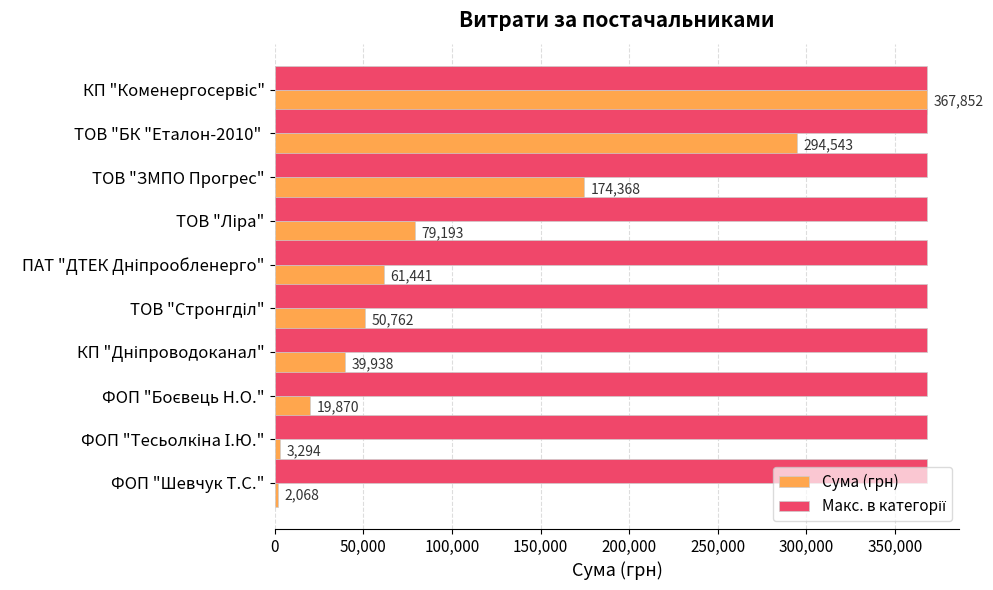

Which series has the largest range (max minus min)?

Сума (грн)